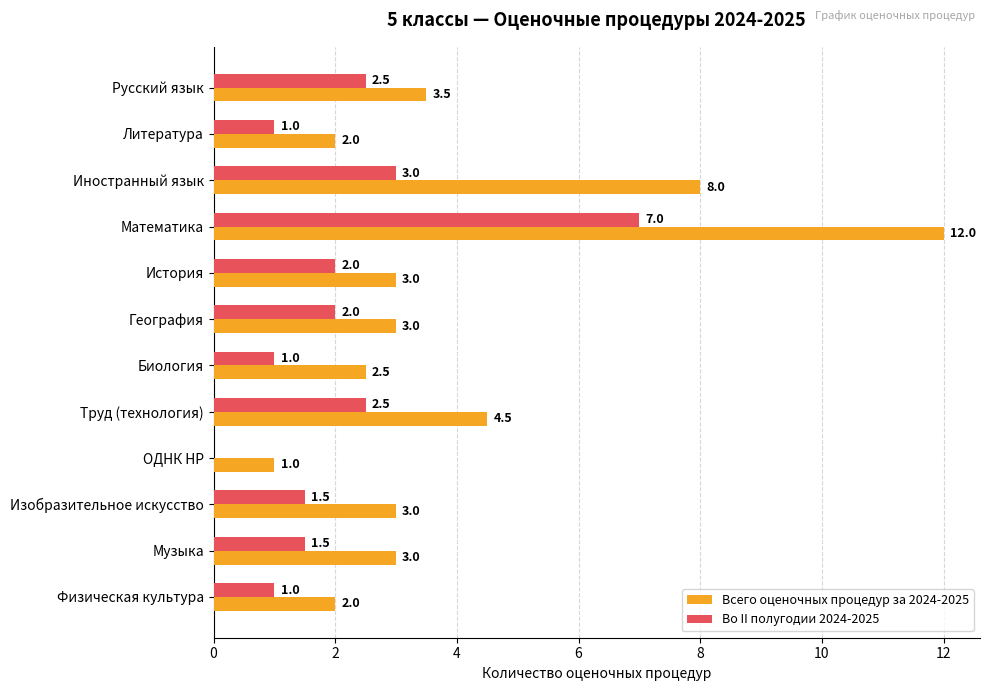

What is the maximum value shown in the chart?

12.0